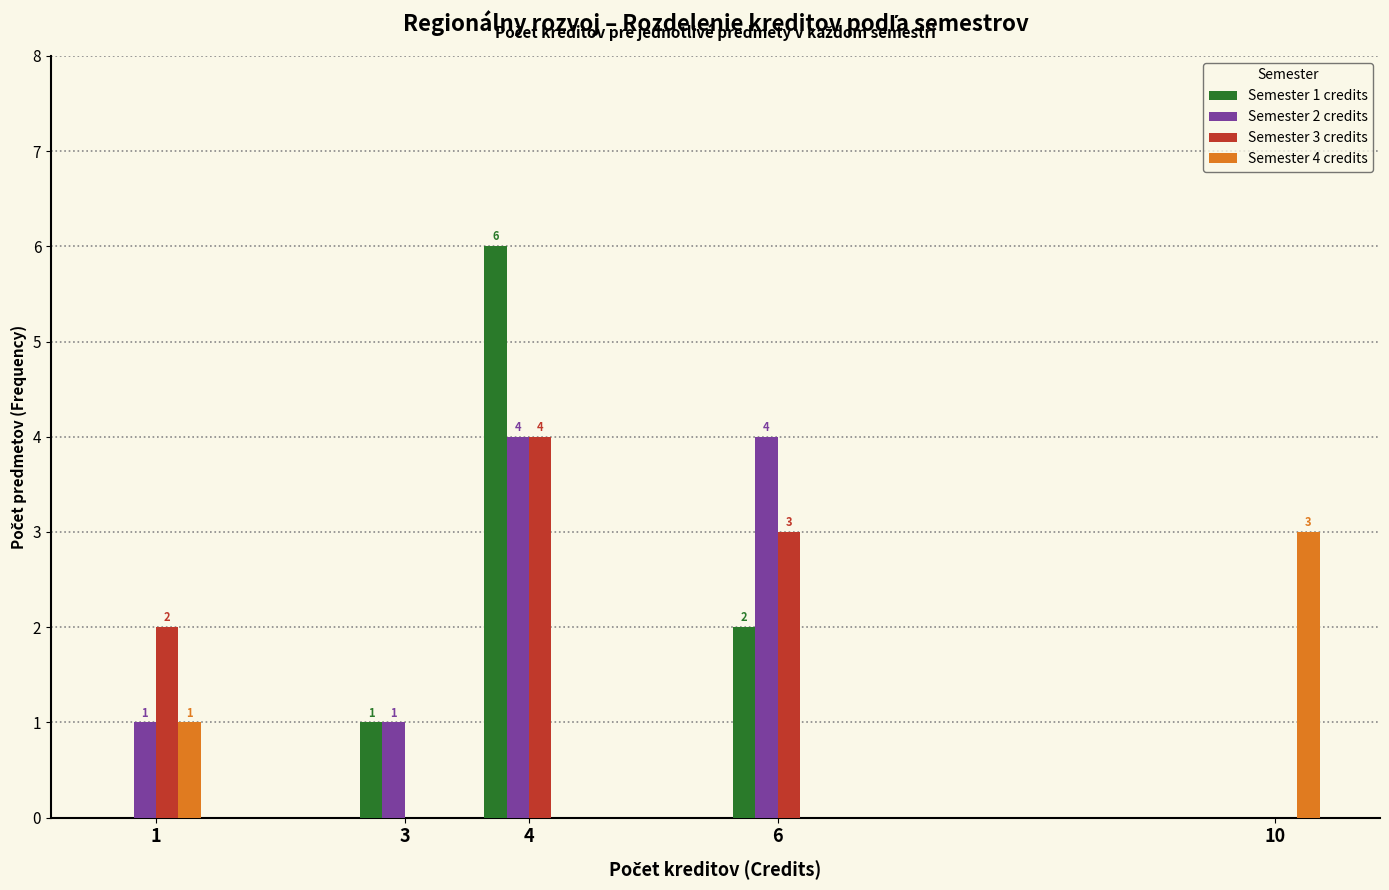

Reading right to left, transcribe all the data shown in this chart.

Semester 1 credits: 10=0	6=2	4=6	3=1	1=0
Semester 2 credits: 10=0	6=4	4=4	3=1	1=1
Semester 3 credits: 10=0	6=3	4=4	3=0	1=2
Semester 4 credits: 10=3	6=0	4=0	3=0	1=1